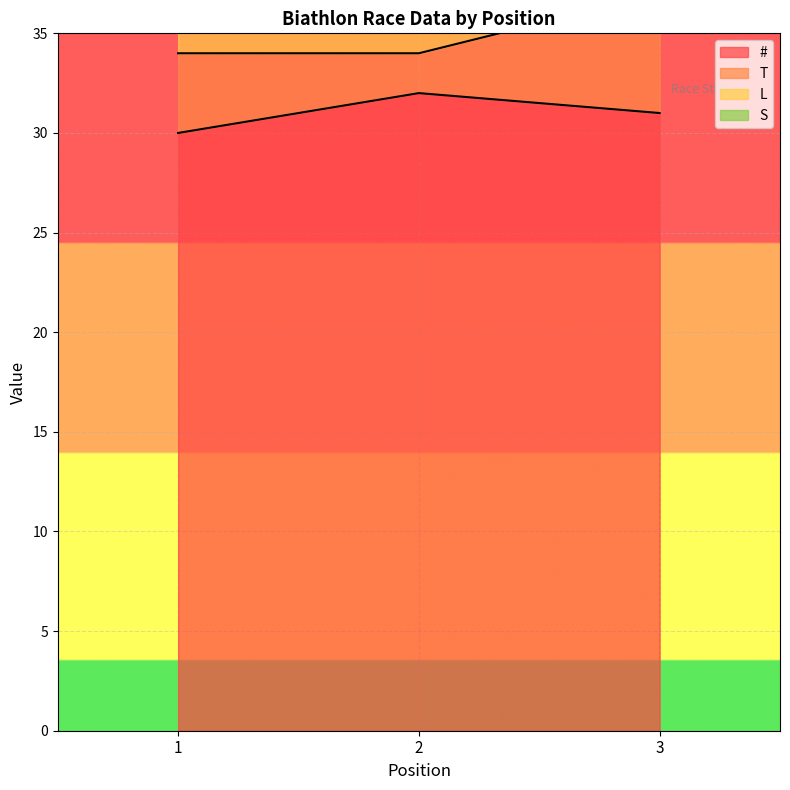

What is the spread (max minus min) of values at 3?

10